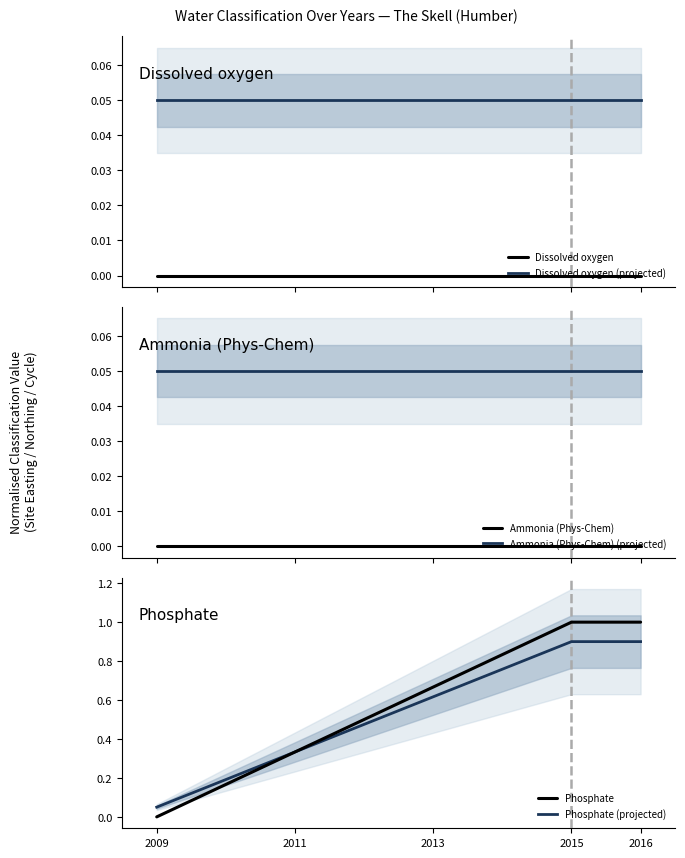

What is the greatest value displayed?

1.0